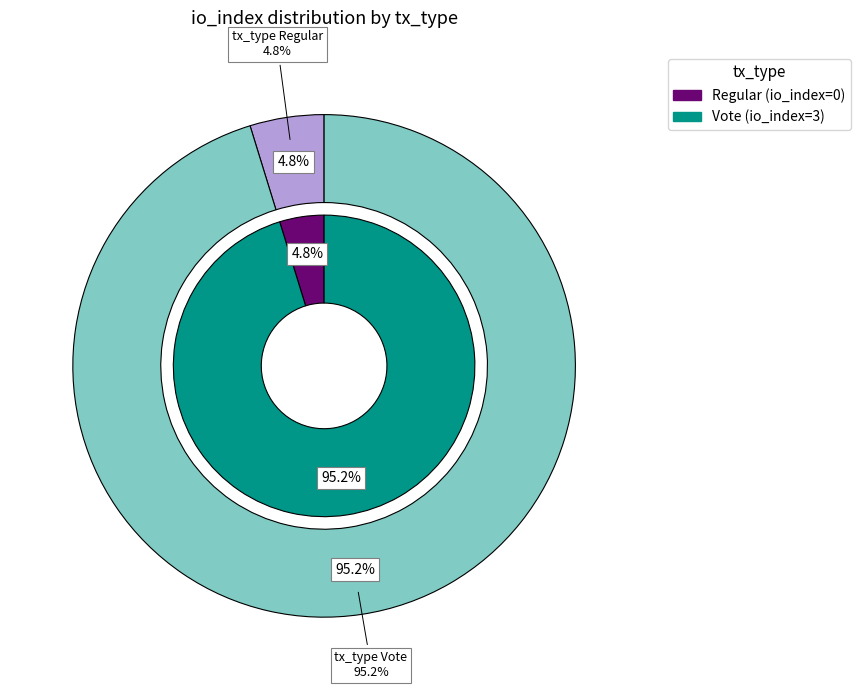

What is the change in value from Regular to Vote?

+3